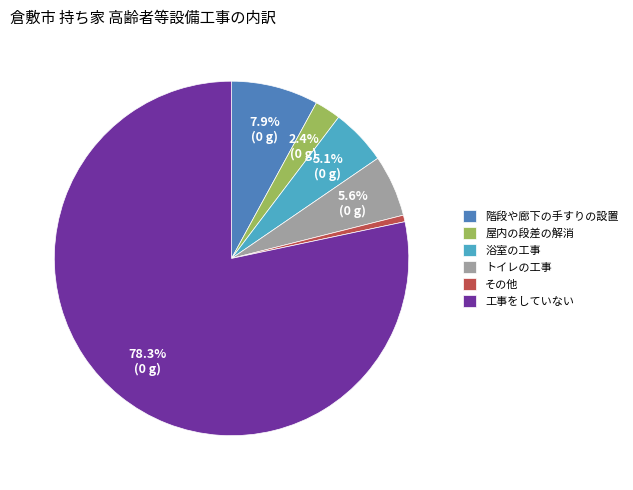

How many slices are in this pie chart?

6